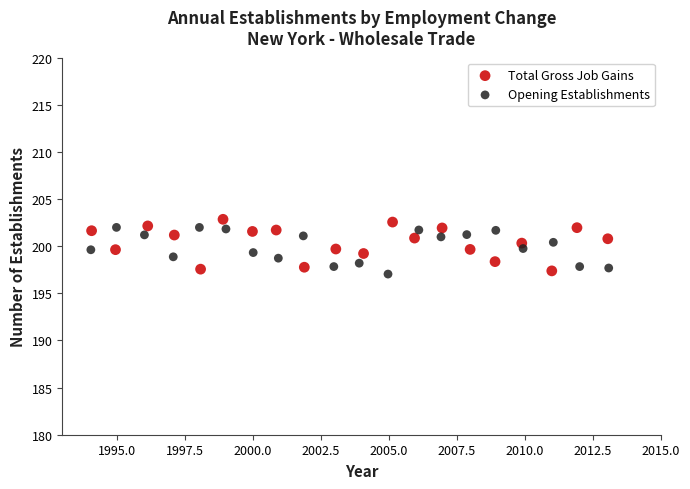

Which series has the widest spread of Y values?

Total Gross Job Gains